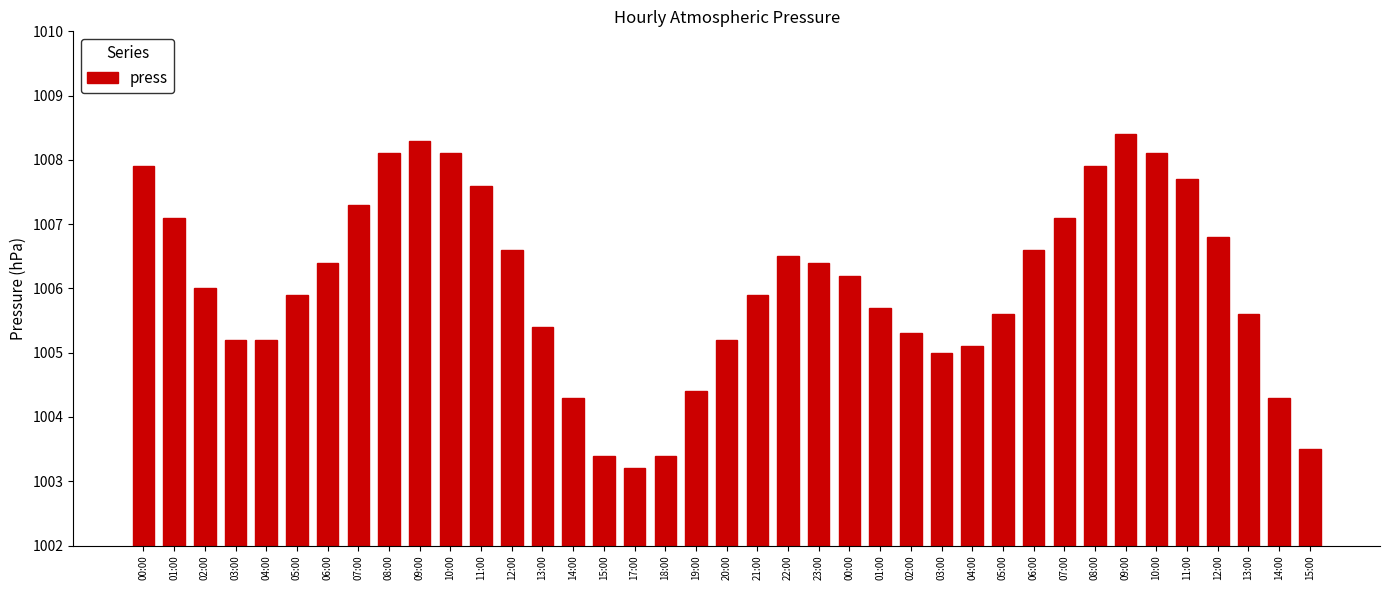

At which category does the chart reach its peak across all series?

09:00